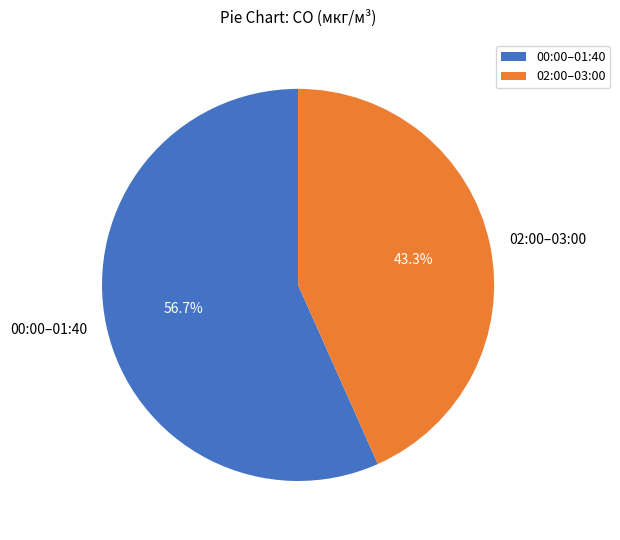

Is there a majority slice in this chart?

Yes